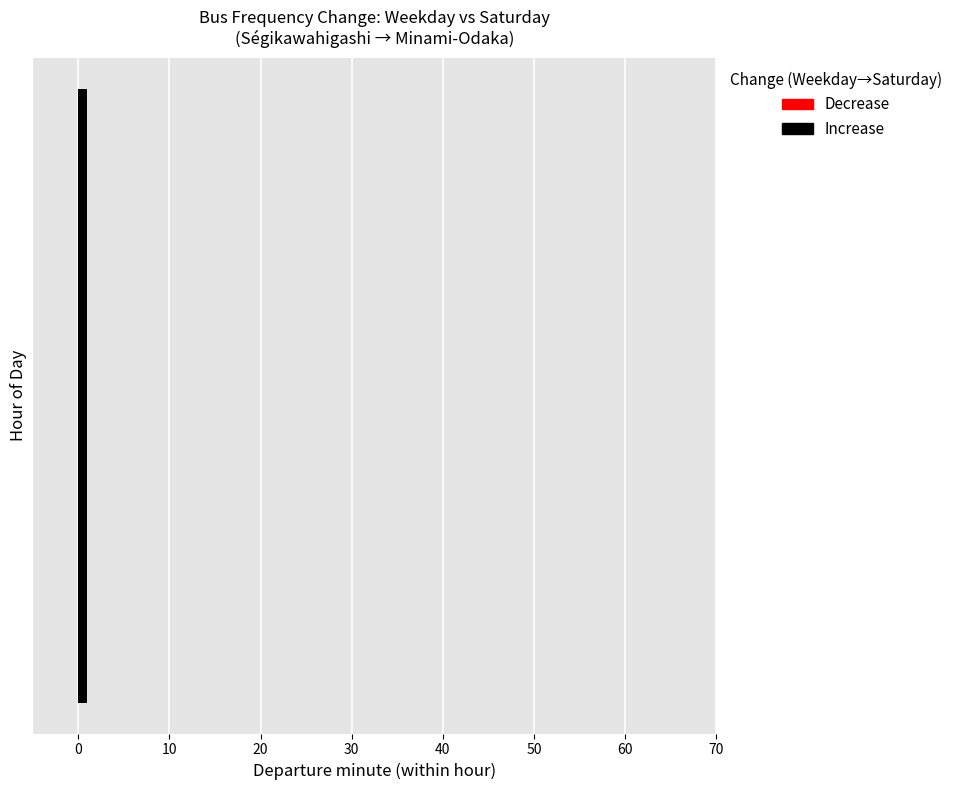

Is it true that Weekday equals 1 at 16?

False